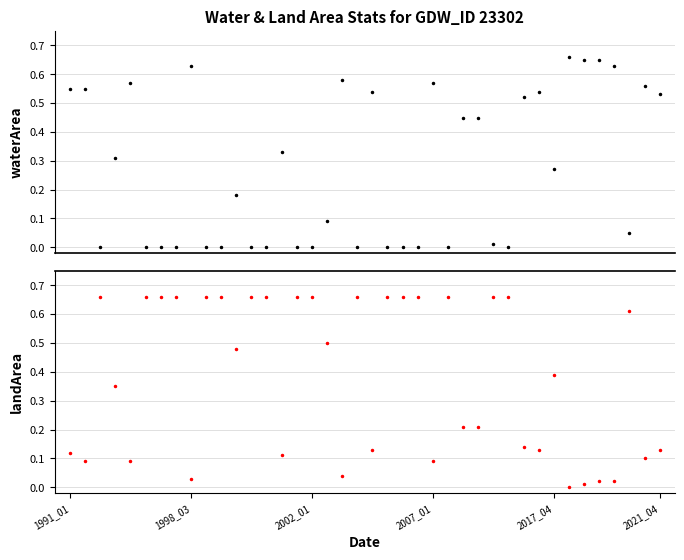

Rank the series by their average value, from lowest to highest.

waterArea, landArea